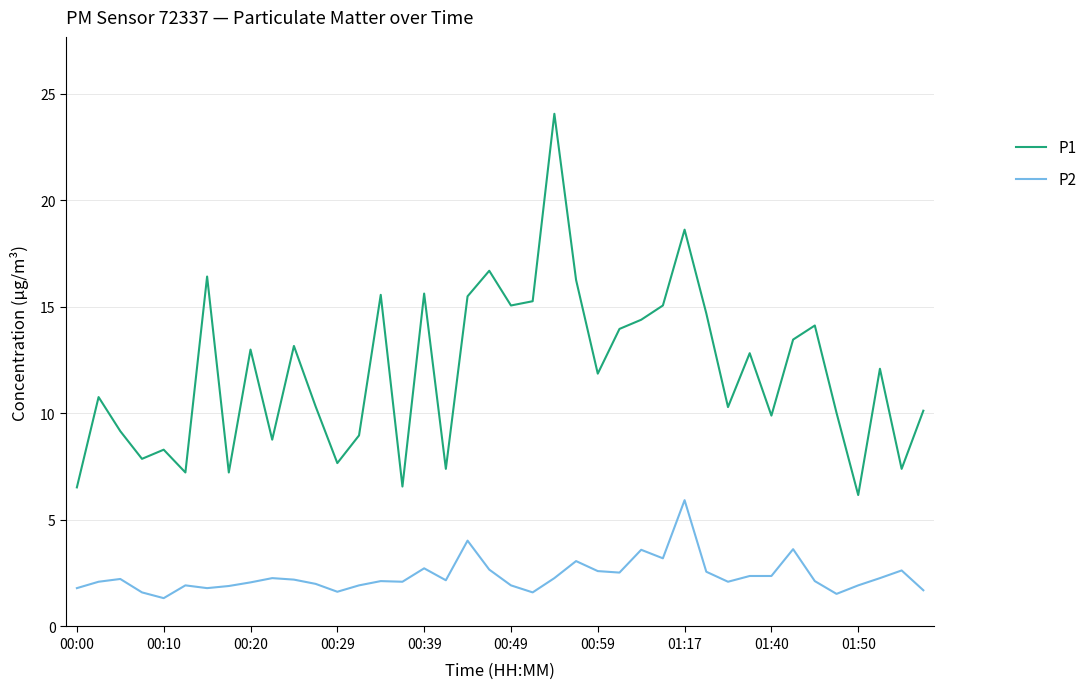

True or false: P2 and P1 cross at least once.

False